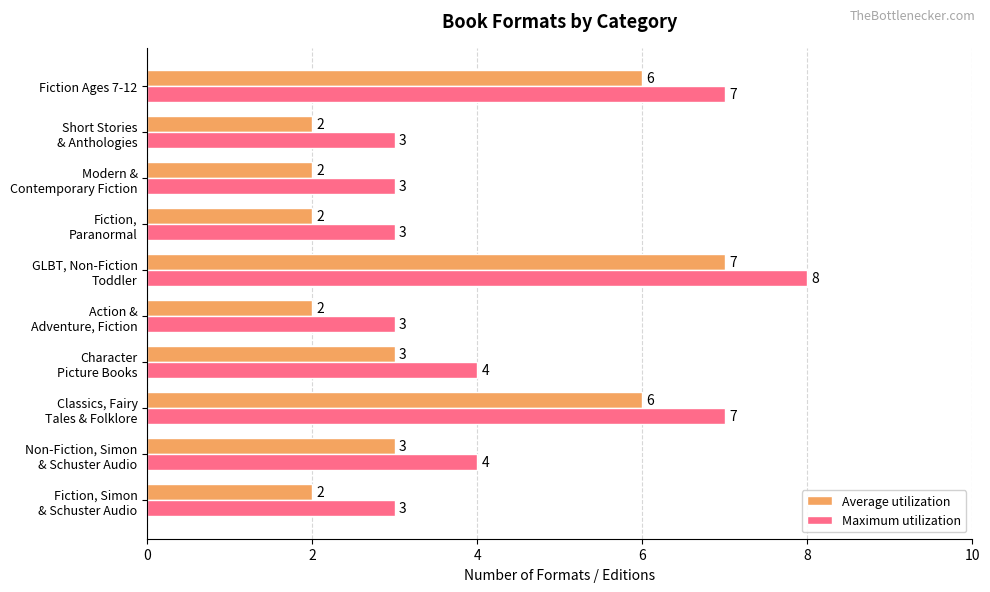

How many Average utilization values are between 2 and 6?

9